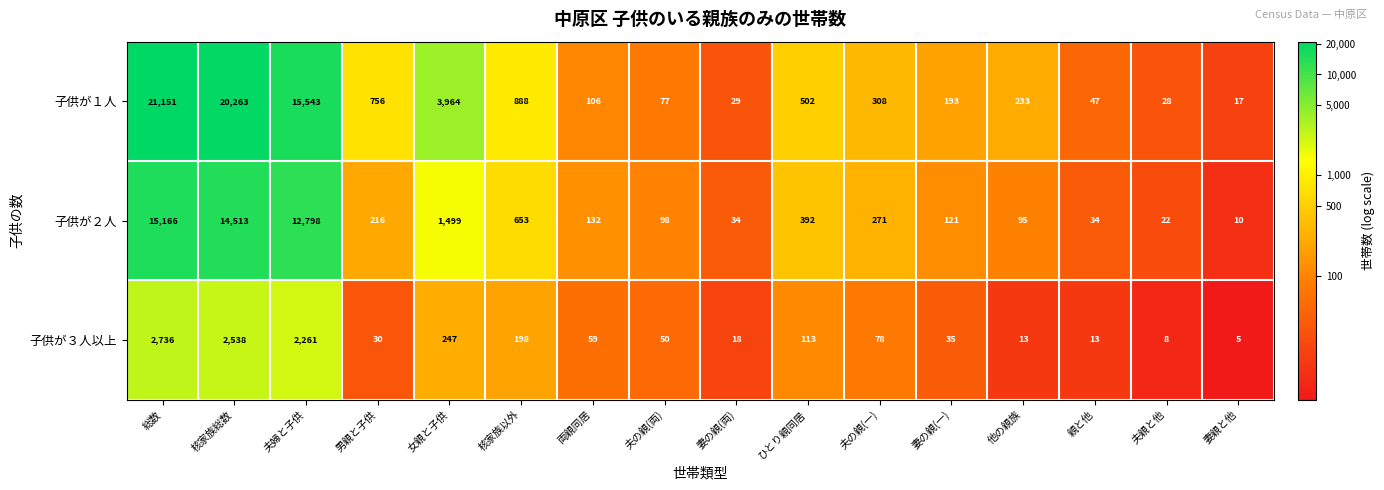

Which series has the largest range (max minus min)?

子供が１人